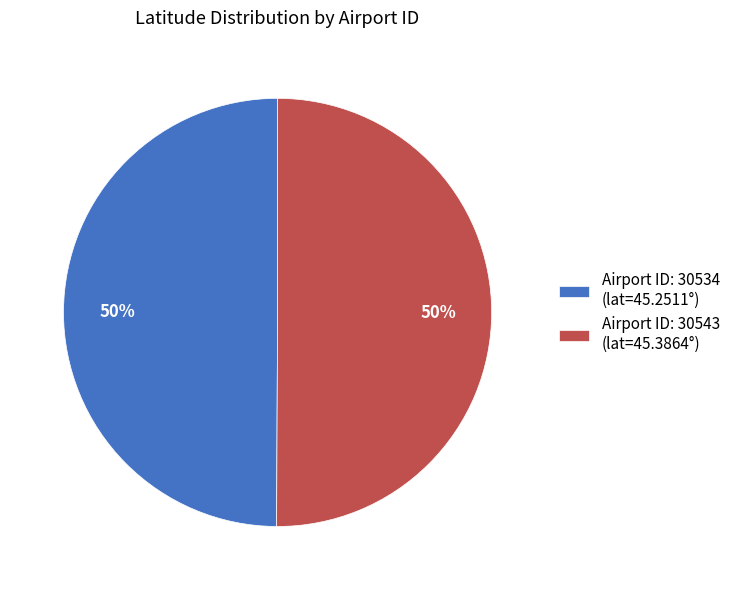

Is the sum of Airport ID: 30534 (lat=45.2511°) and Airport ID: 30543 (lat=45.3864°) greater than half?

Yes